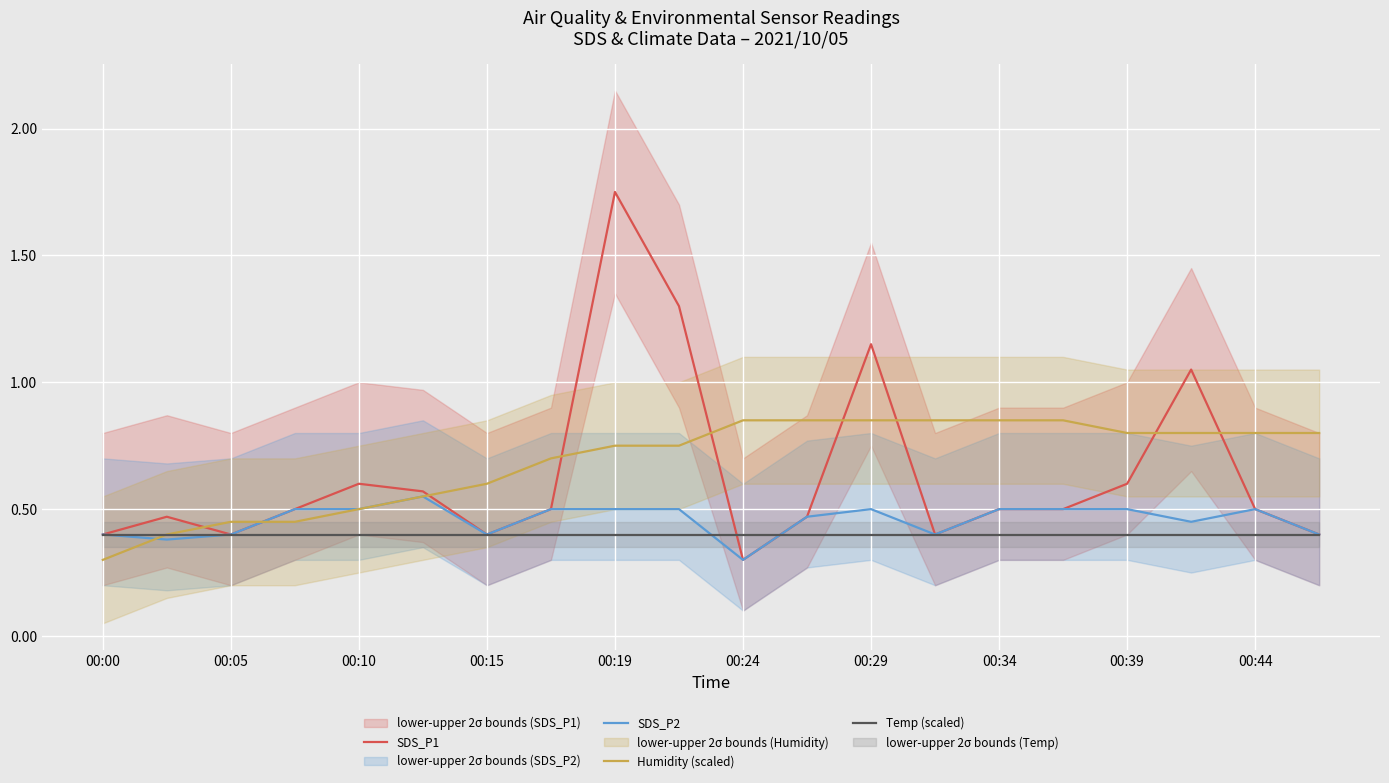

Where is SDS_P2 nearest to the value 0?

00:24